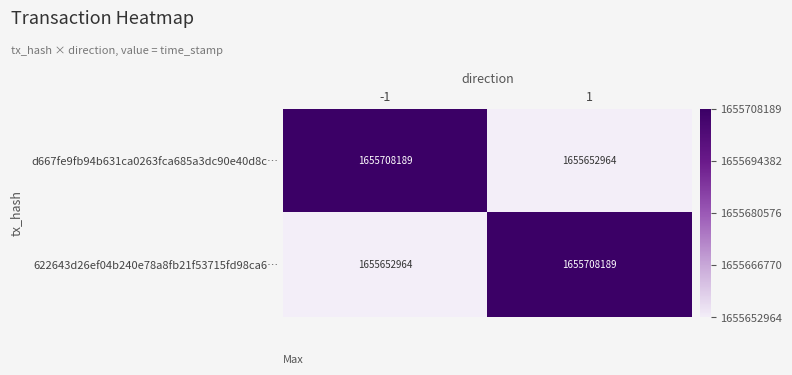

Read the d667fe9fb94b631ca0263fca685a3dc90e40d8c… value at 1, to the nearest 100.

1655653000